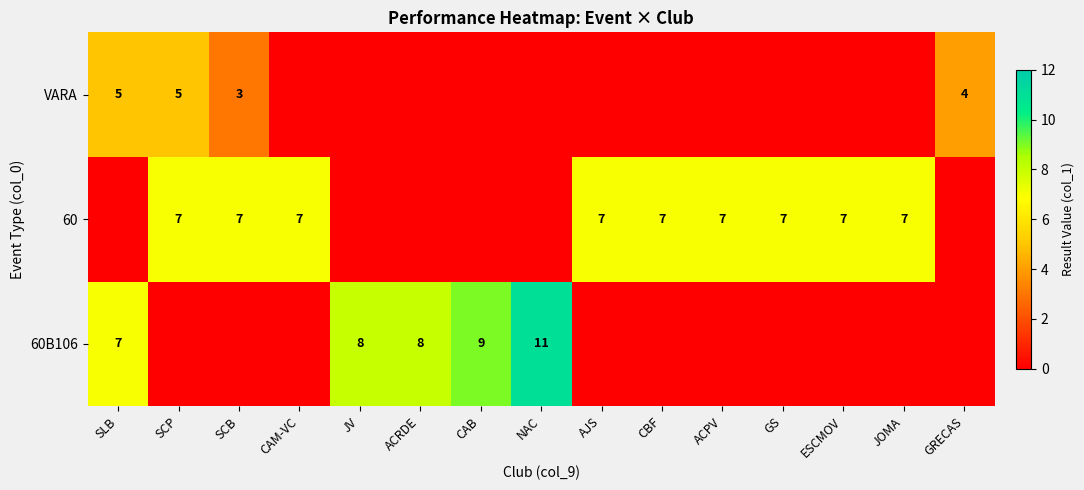

Which has a higher value, AJS or CAM-VC?

AJS